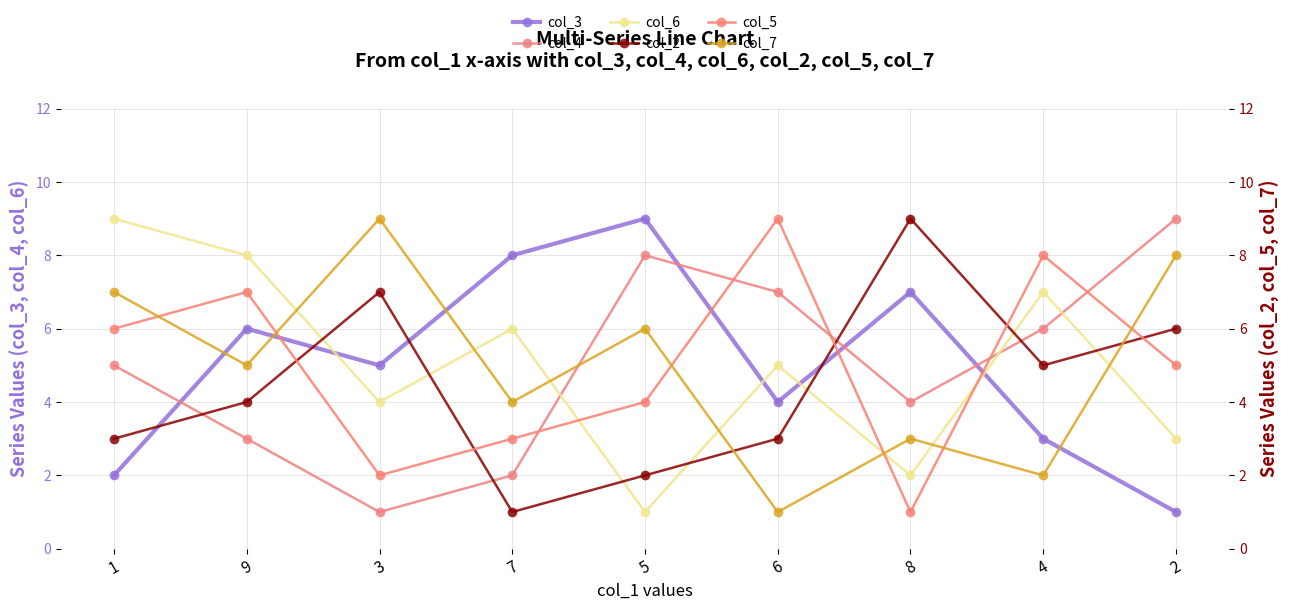

What is the minimum value for col_3?

1